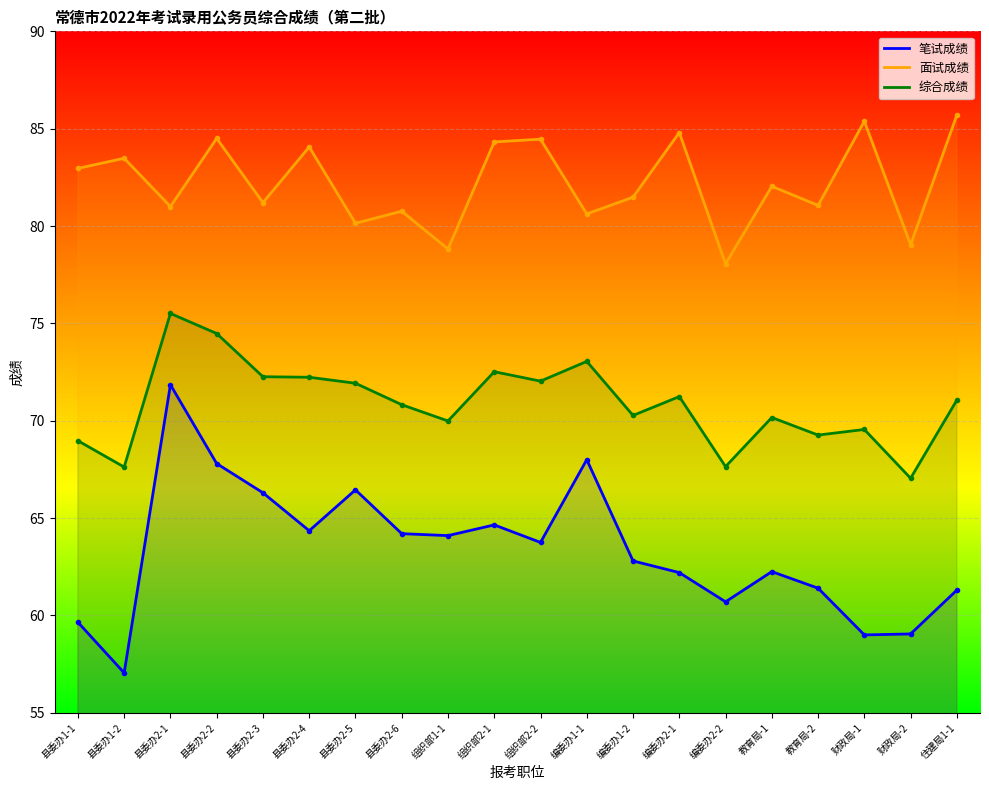

At how many categories does at least one series exceed 69?

20